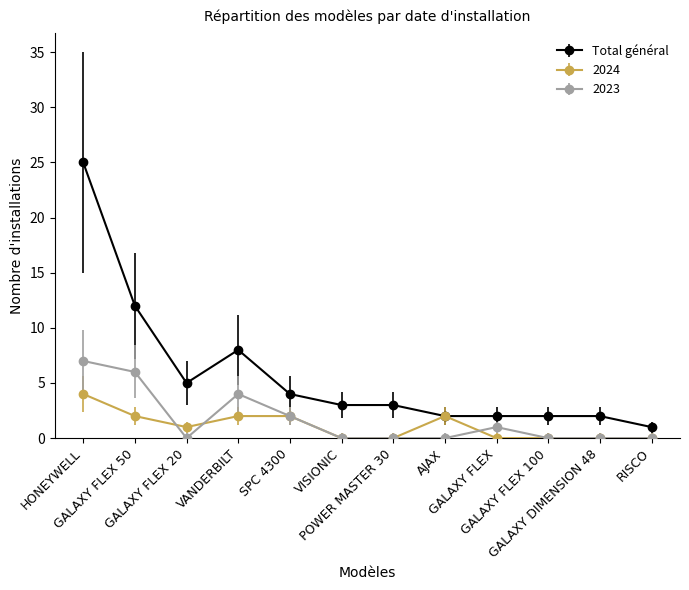

List the series in order of their peak value, highest first.

Total général, 2023, 2024